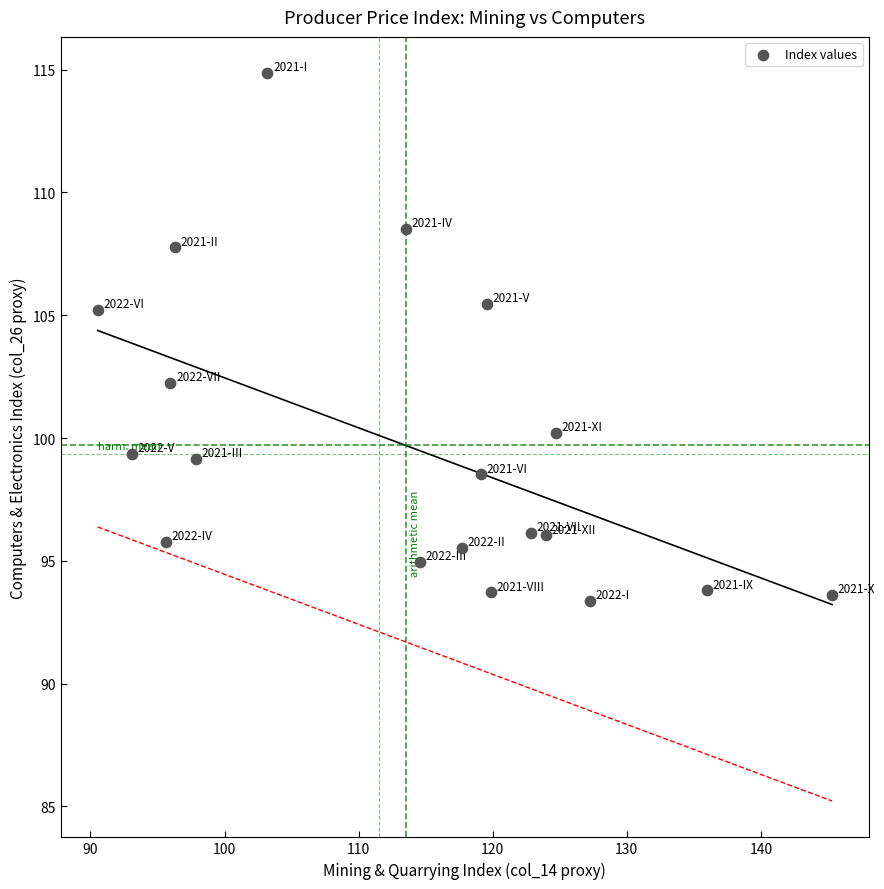

What is the range of X values (max minus min)?

54.8